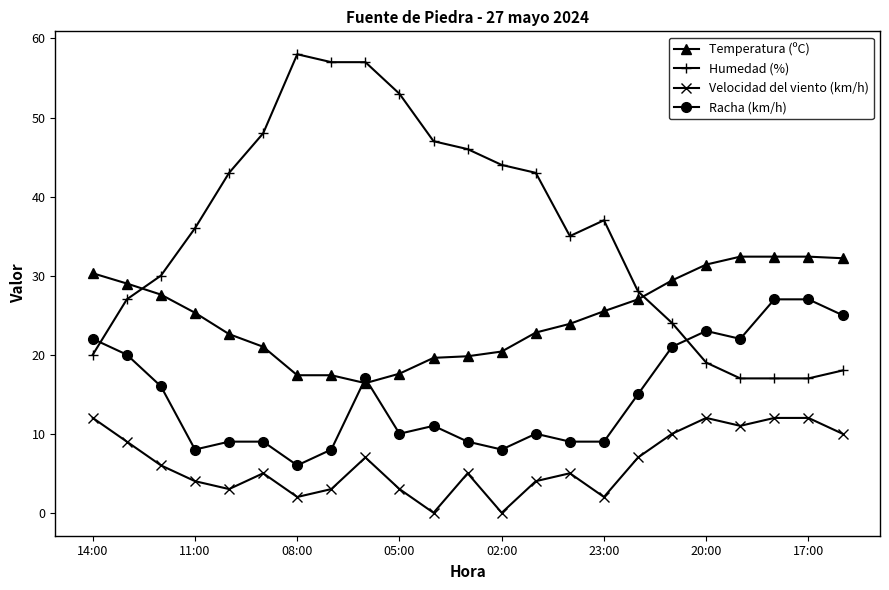

List the series in order of their peak value, lowest first.

Velocidad del viento (km/h), Racha (km/h), Temperatura (ºC), Humedad (%)